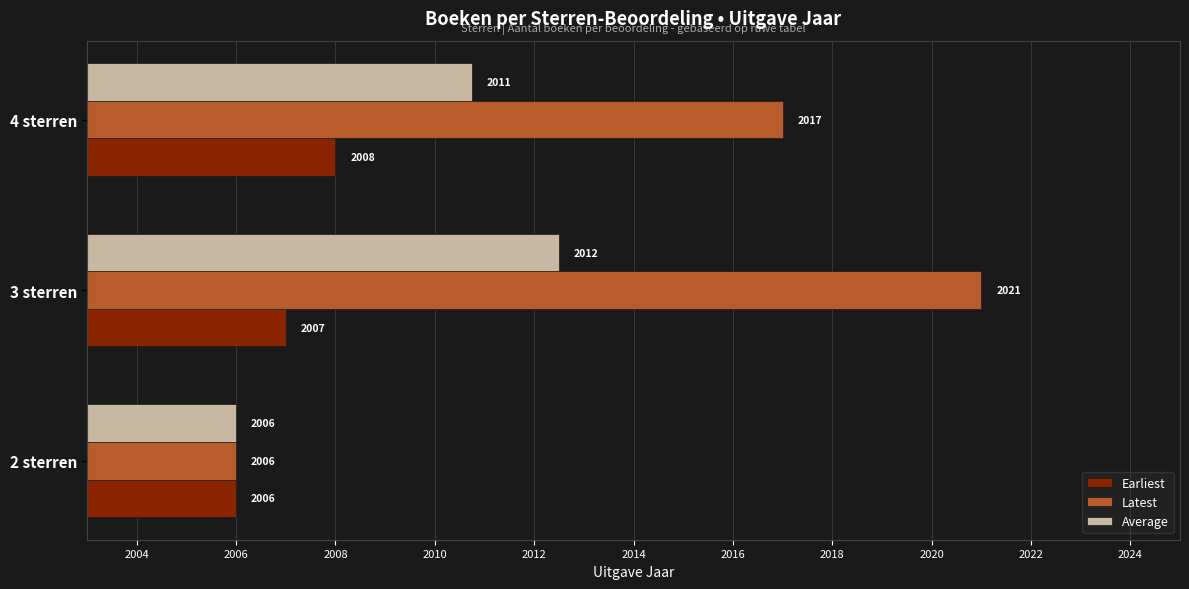

The value of Latest at 3 sterren is 2021.0. True or false?

True